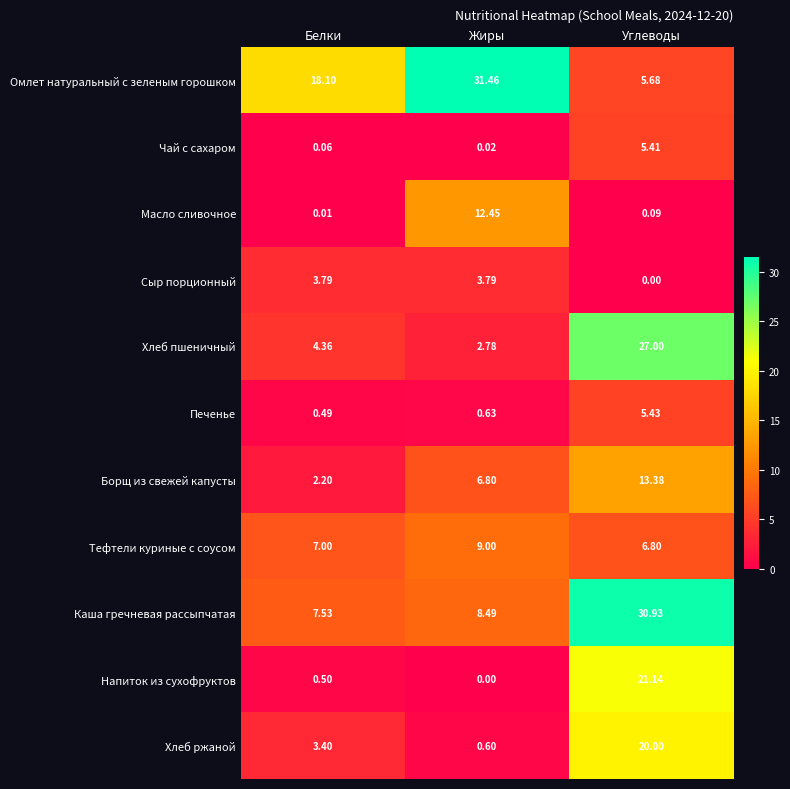

Which series has the largest range (max minus min)?

Омлет натуральный с зеленым горошком